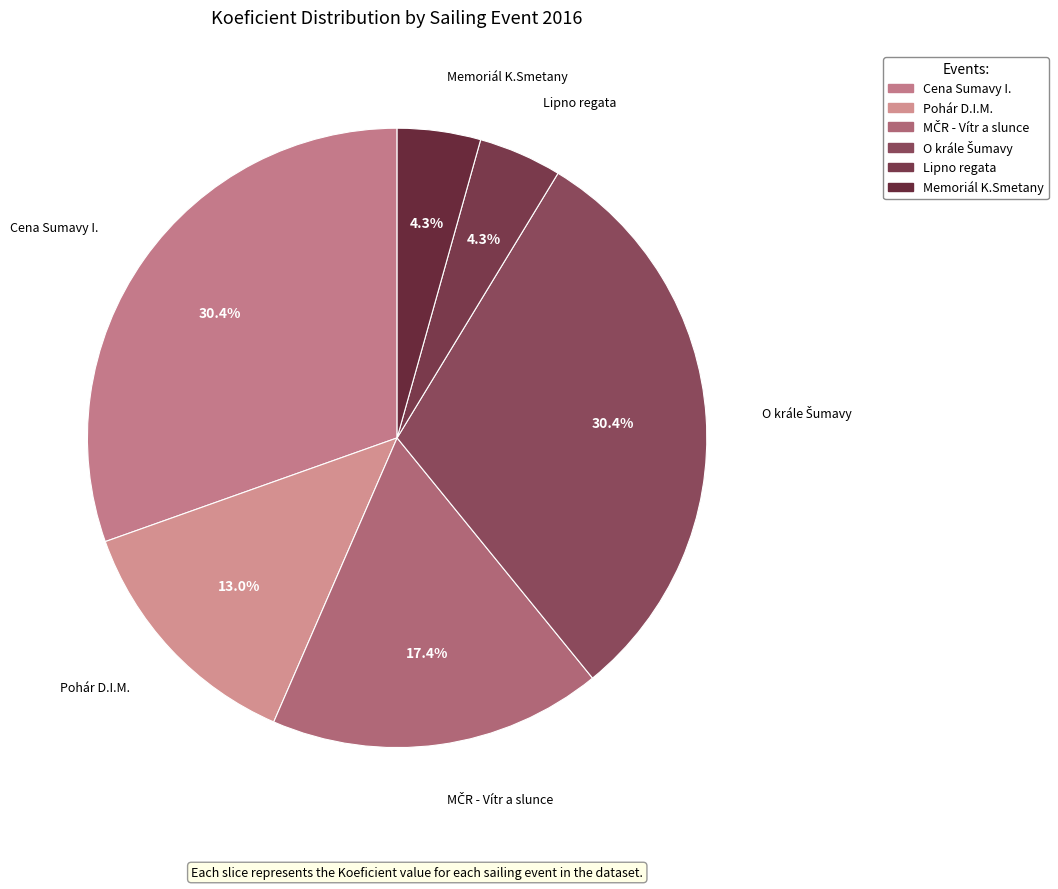

Approximately how many times larger is the value at Pohár D.I.M. compared to Cena Sumavy I.?

0.4